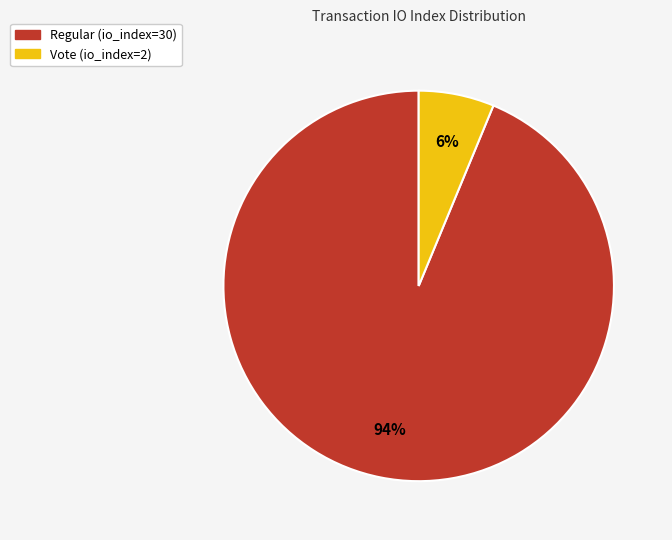

Approximately how many times larger is the value at Vote (io_index=2) compared to Regular (io_index=30)?

0.1